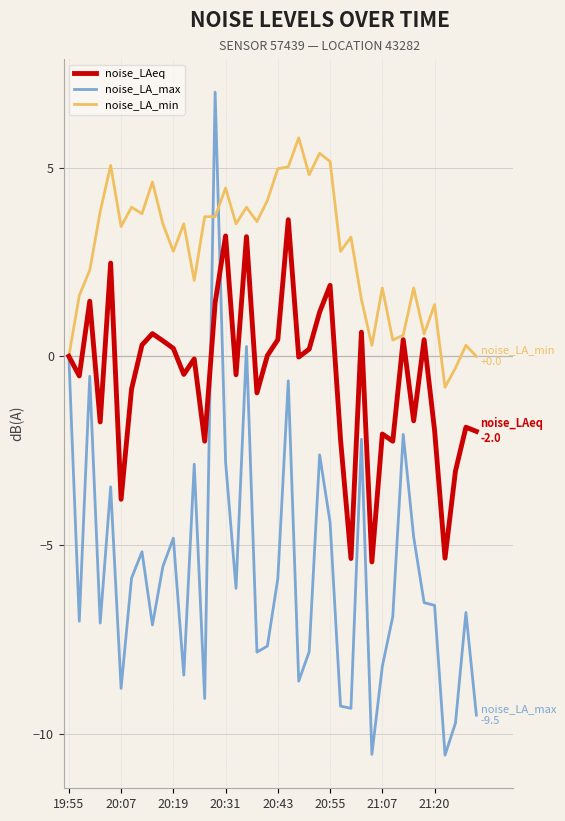

Which series has the largest total across all categories?

noise_LA_min